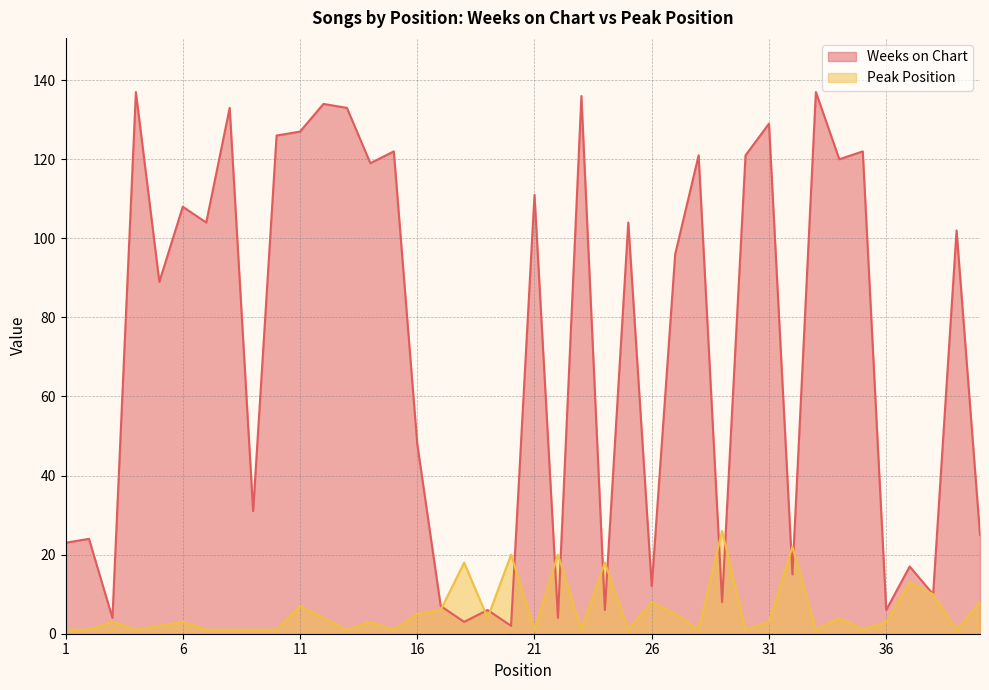

The value of Peak Position at 6 is 1. True or false?

False